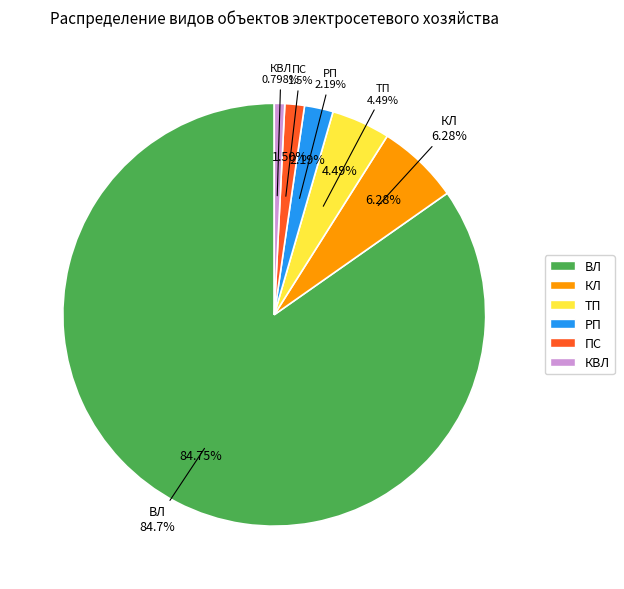

Combined, do КВЛ and КЛ account for over 50%?

No